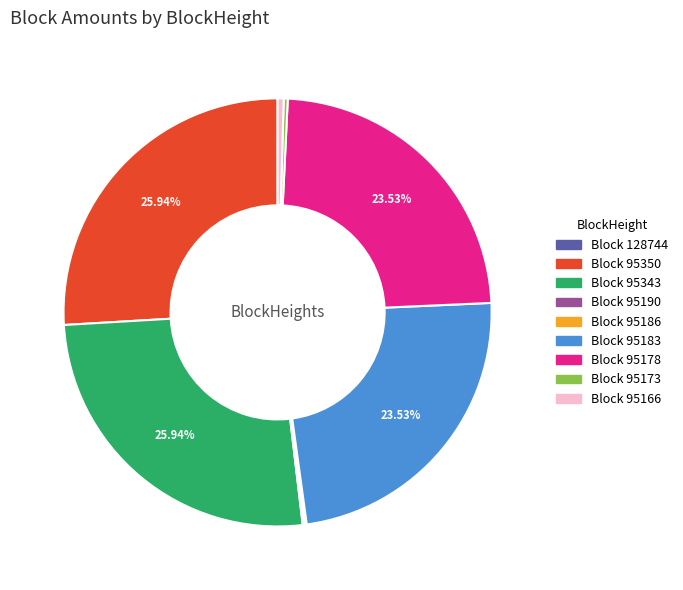

Which has a higher value, Block 95343 or Block 95183?

Block 95343